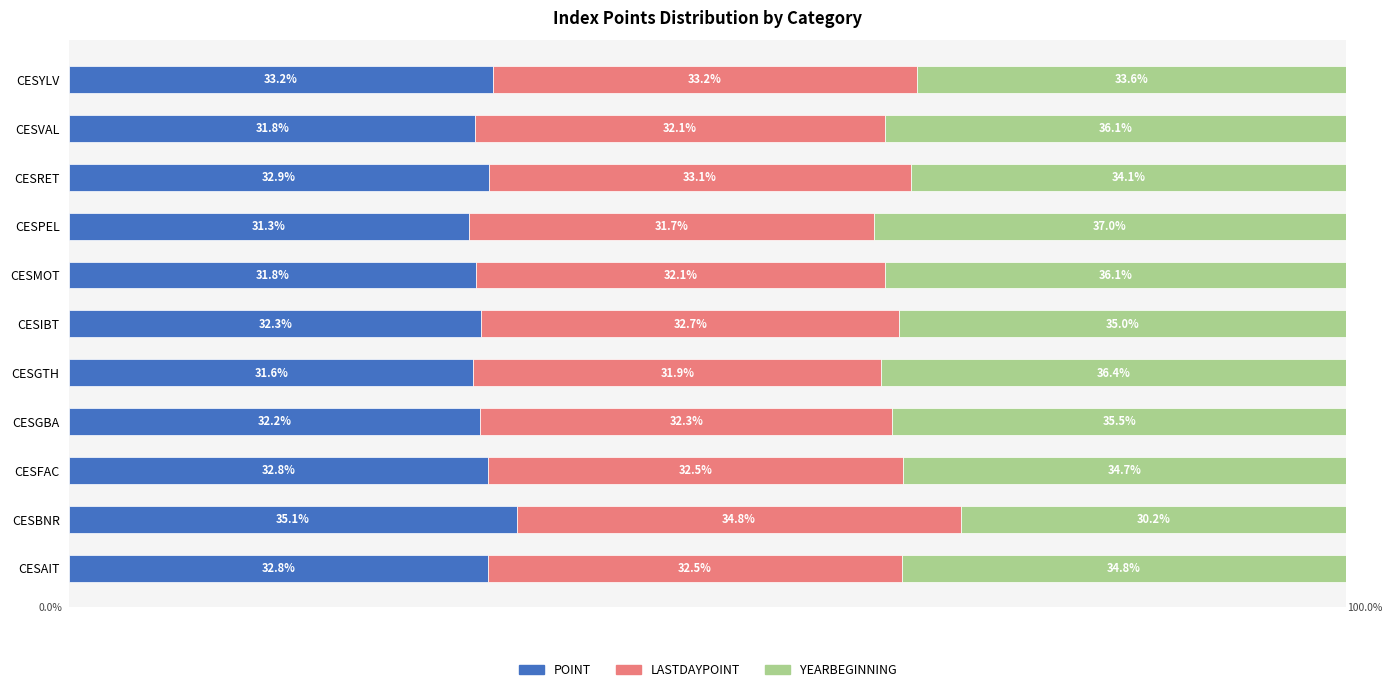

Which category has the highest value in the POINT series?

CESBNR